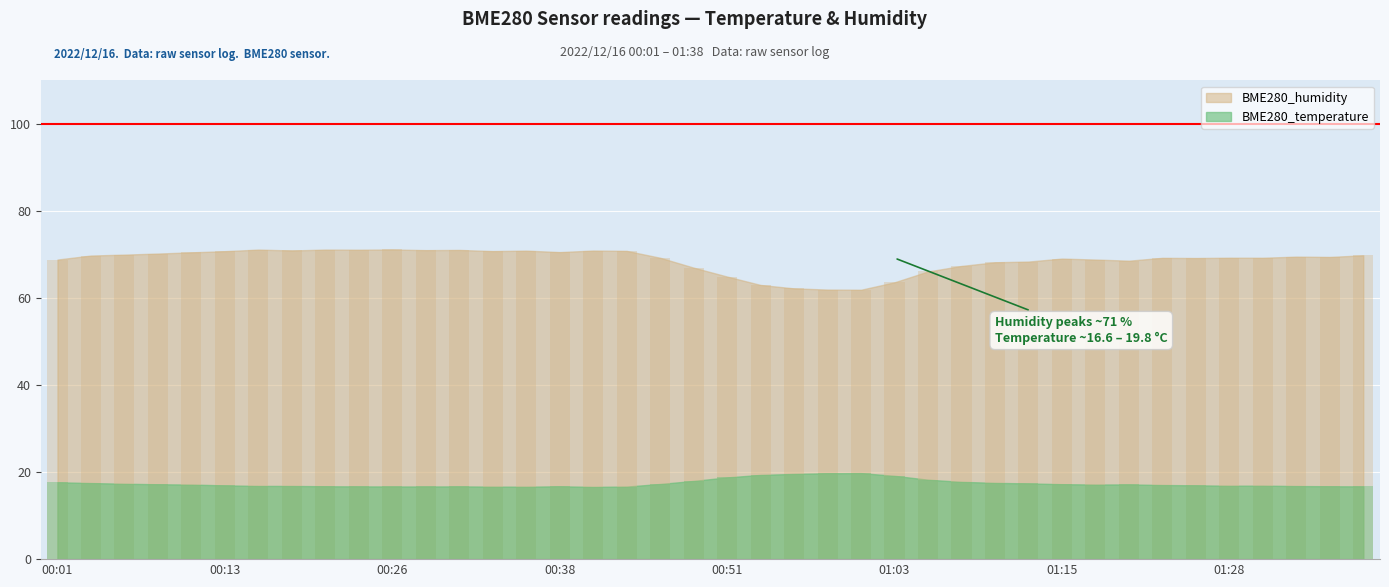

What is the label of the 5th bar from the right?

01:28